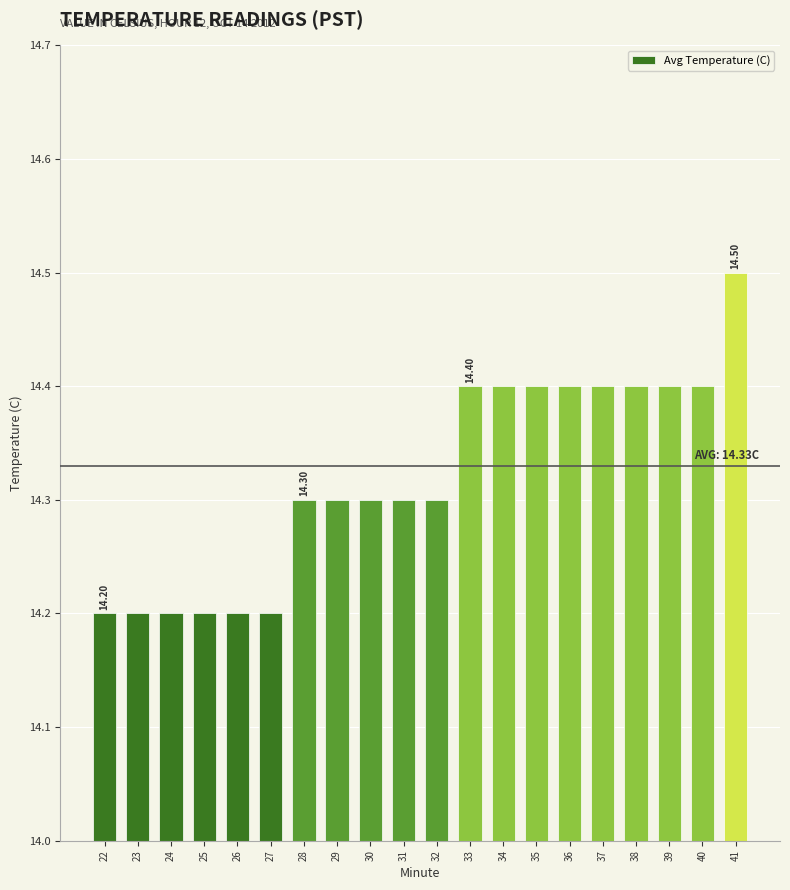

True or false: the data shows 7.5 at 41.

False